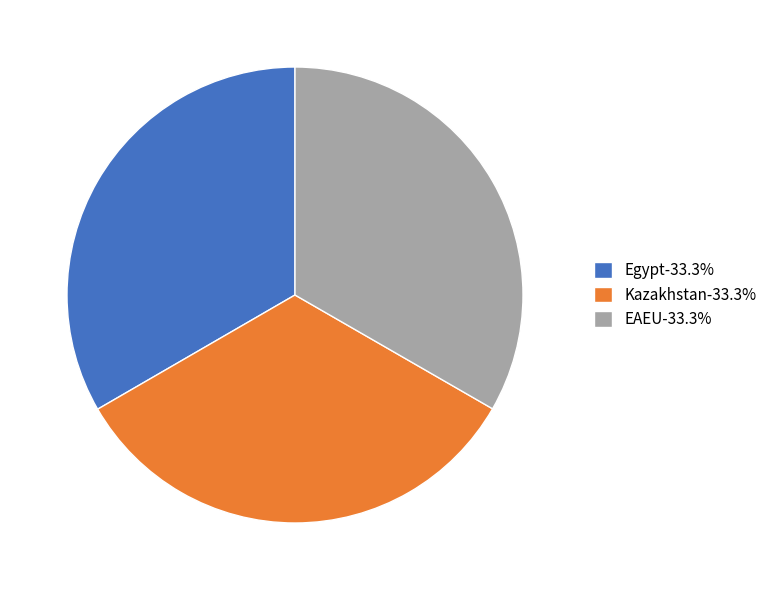

Is there a majority slice in this chart?

No